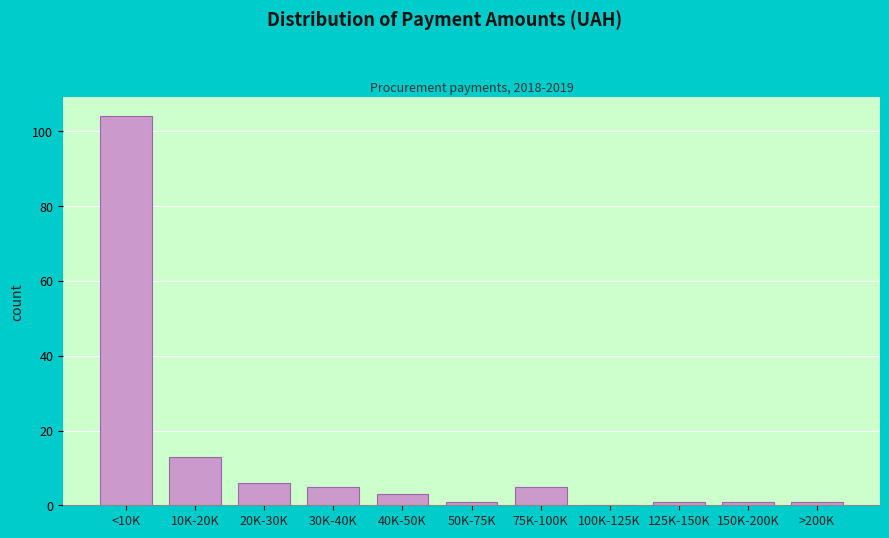

Reading left to right, list all the values displayed in this chart.

<10K=104	10K-20K=13	20K-30K=6	30K-40K=5	40K-50K=3	50K-75K=1	75K-100K=5	100K-125K=0	125K-150K=1	150K-200K=1	>200K=1